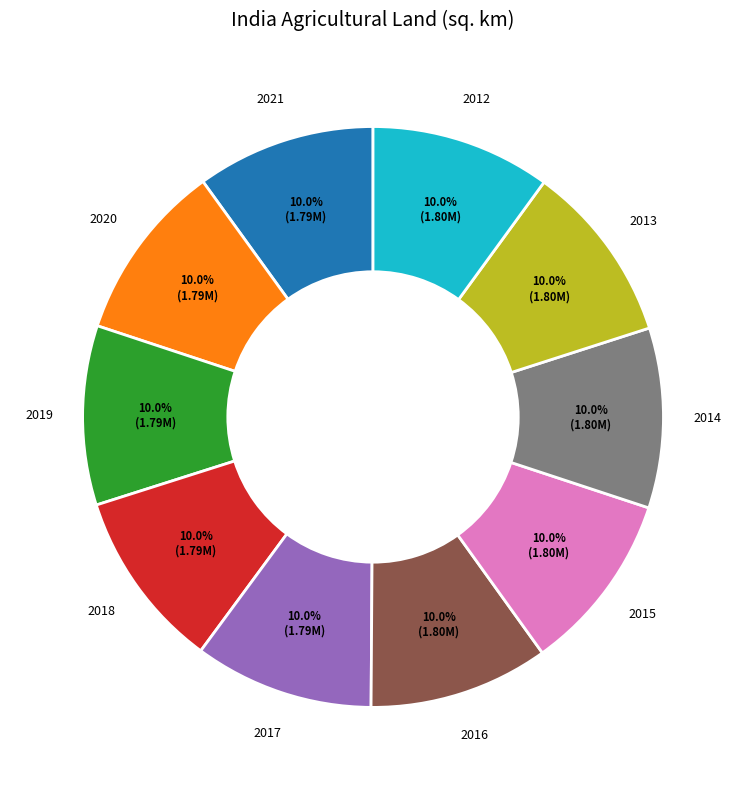

Is 2016 the majority of the pie?

No